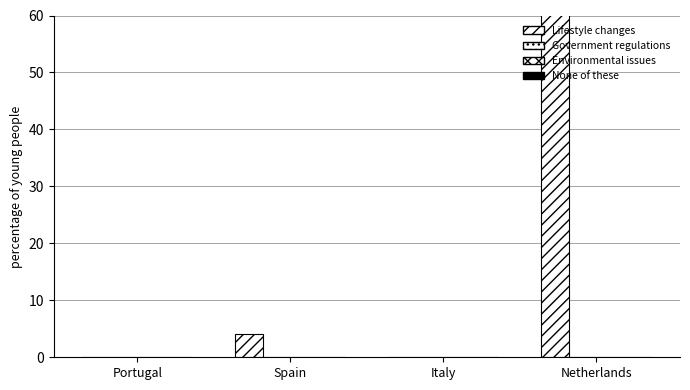

What is the label of the 1st bar from the left?

Portugal